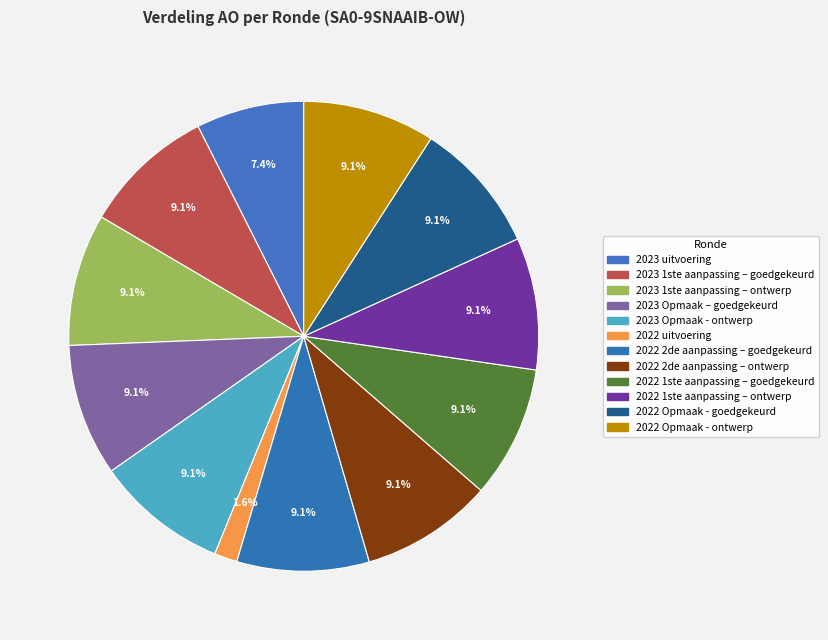

What percentage is the 2022 Opmaak - goedgekeurd slice, to the nearest percent?

9%